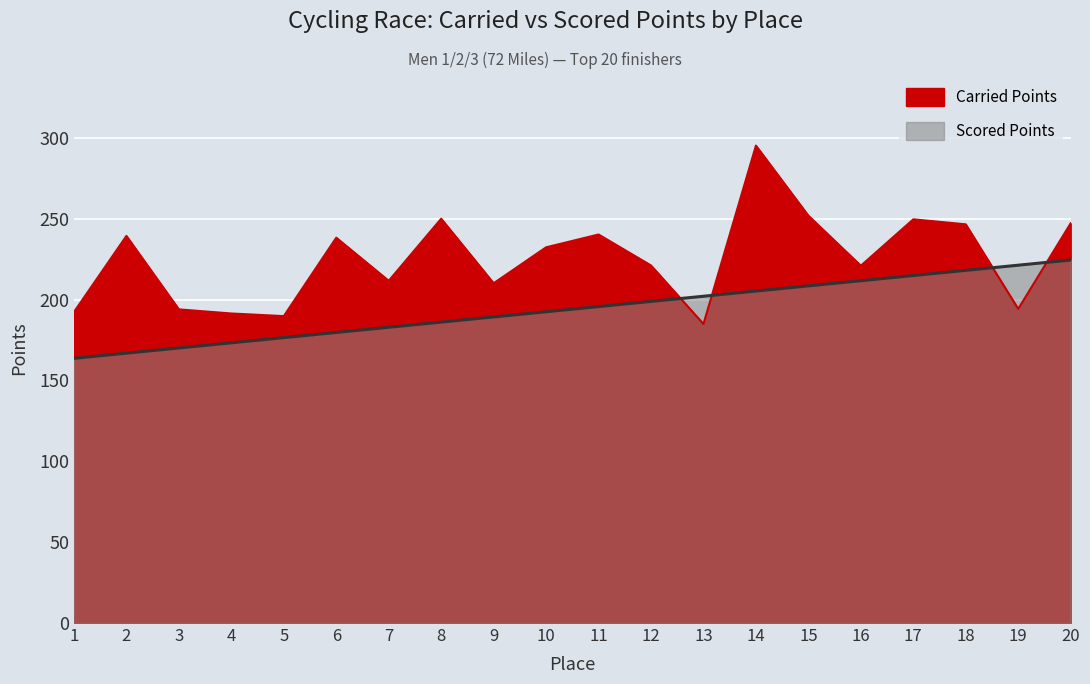

Between 12 and 16, which series saw the biggest shift?

Scored Points